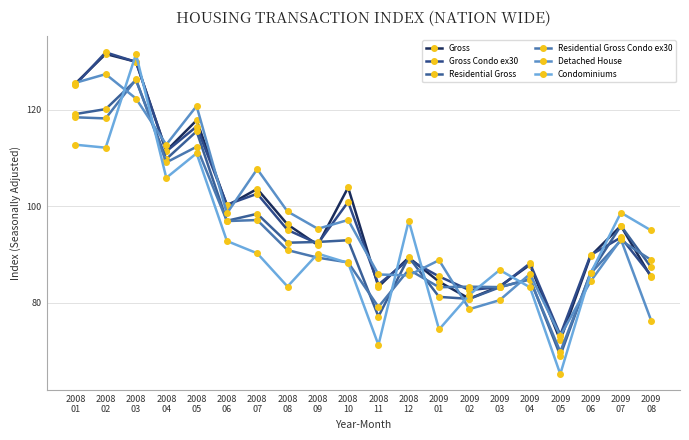

Reading right to left, what are all the values shown in this chart?

Gross: 85.3	96.0	89.7	72.2	87.9	83.4	80.9	84.4	89.4	83.3	103.9	92.0	96.2	103.6	100.1	117.8	111.5	130.0	131.6	125.4
Gross Condo ex30: 85.6	93.5	89.9	73.3	88.2	83.3	82.6	85.5	88.9	83.8	100.9	92.3	95.1	102.6	100.3	116.5	111.4	129.9	131.9	125.2
Residential Gross: 87.3	96.0	86.3	69.1	85.0	83.2	80.8	81.2	89.5	77.2	93.0	92.6	92.5	98.4	97.0	115.6	109.8	126.2	120.2	119.1
Residential Gross Condo ex30: 88.9	92.9	86.1	69.9	84.8	83.3	83.3	83.2	86.9	79.1	88.4	89.4	90.9	97.2	96.9	112.4	109.1	126.3	118.2	118.5
Detached House: 76.3	93.1	84.4	73.1	86.0	80.5	78.7	88.8	85.7	85.9	97.2	95.3	98.9	107.7	98.5	120.8	112.8	122.4	127.4	125.6
Condominiums: 95.0	98.7	86.1	65.2	83.2	86.8	81.7	74.5	97.0	71.3	88.3	90.2	83.4	90.3	92.8	111.0	105.9	131.6	112.2	112.8